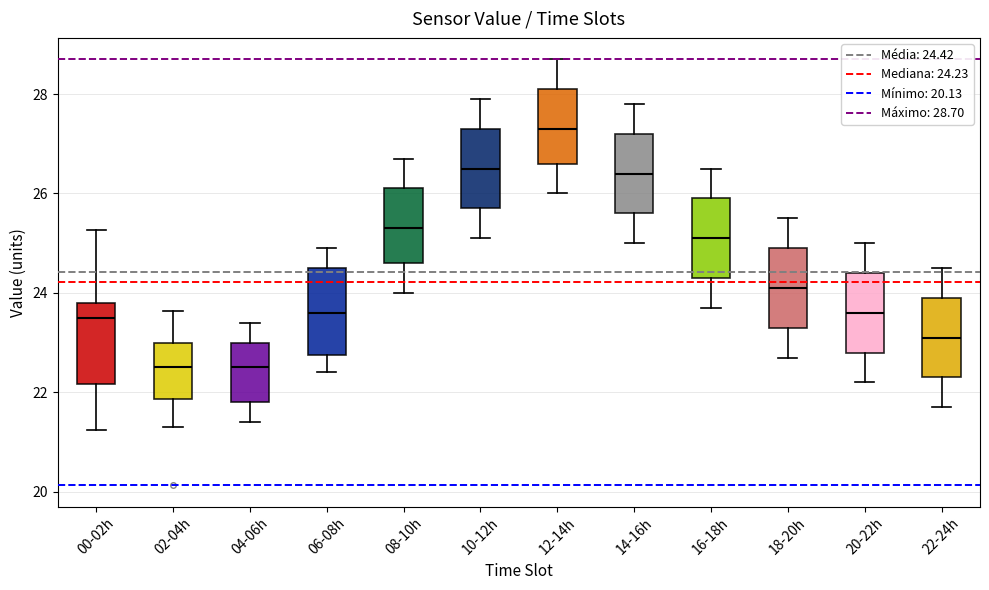

Reading left to right, transcribe this box plot: for each box, give where its median line is, the range the box spans, and where its two whiskers end, as read against the y-axis. The values are not printed on the chart, so give them approximately, as read against the axis.

00-02h: median 23.6, box 22.2 to 23.8, whiskers 21.2 to 25.2
02-04h: median 22.6, box 21.8 to 23.0, whiskers 21.4 to 23.6
04-06h: median 22.6, box 21.8 to 23.0, whiskers 21.4 to 23.4
06-08h: median 23.6, box 22.8 to 24.6, whiskers 22.4 to 25.0
08-10h: median 25.4, box 24.6 to 26.2, whiskers 24.0 to 26.8
10-12h: median 26.6, box 25.8 to 27.4, whiskers 25.2 to 28.0
12-14h: median 27.4, box 26.6 to 28.2, whiskers 26.0 to 28.8
14-16h: median 26.4, box 25.6 to 27.2, whiskers 25.0 to 27.8
16-18h: median 25.2, box 24.4 to 26.0, whiskers 23.8 to 26.6
18-20h: median 24.2, box 23.4 to 25.0, whiskers 22.8 to 25.6
20-22h: median 23.6, box 22.8 to 24.4, whiskers 22.2 to 25.0
22-24h: median 23.2, box 22.4 to 24.0, whiskers 21.8 to 24.6